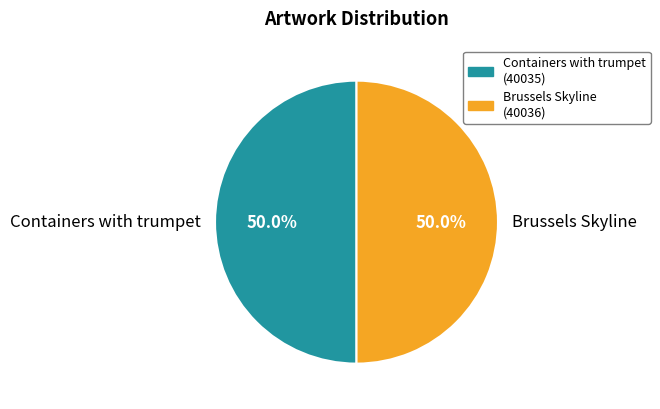

Approximately how many times larger is the value at Brussels Skyline compared to Containers with trumpet?

1.0